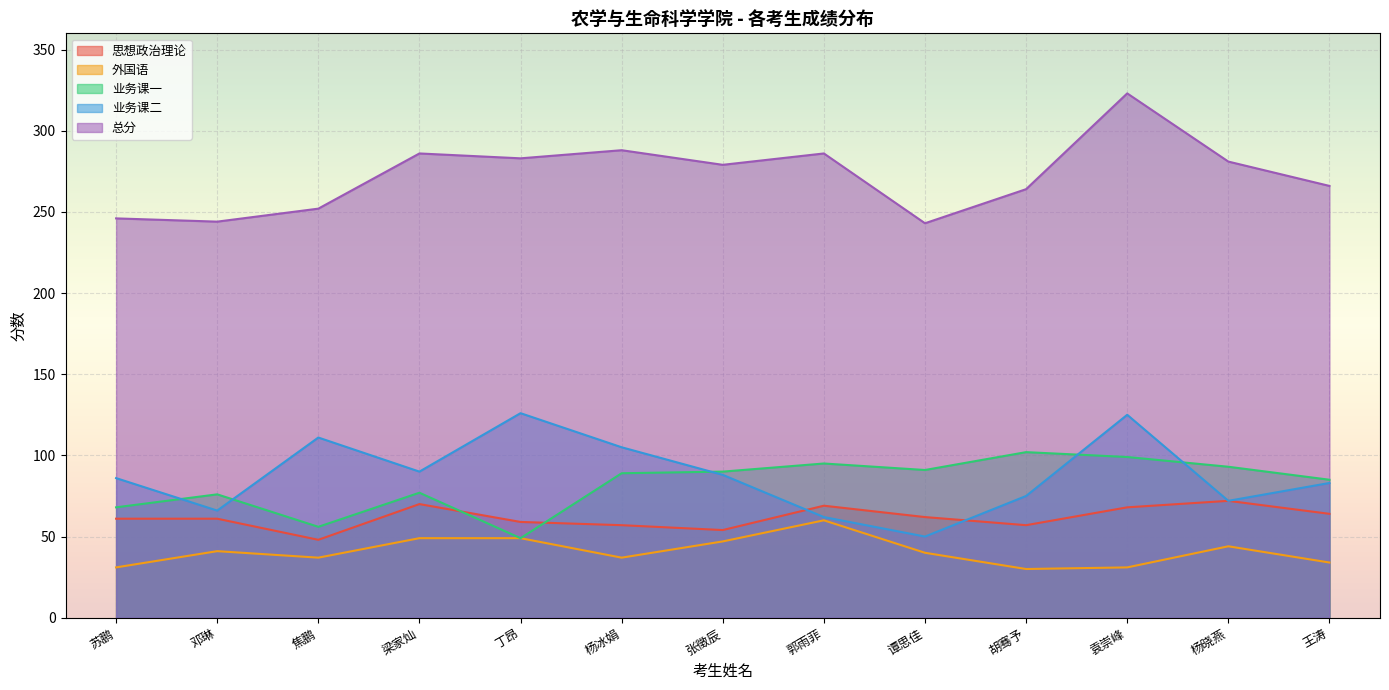

What is the label of the 8th point from the left?

郭雨菲